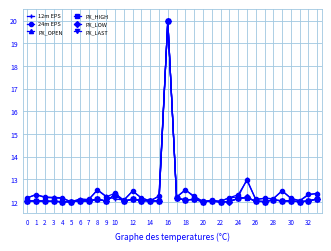

What is the minimum value for PX_LAST?

12.0